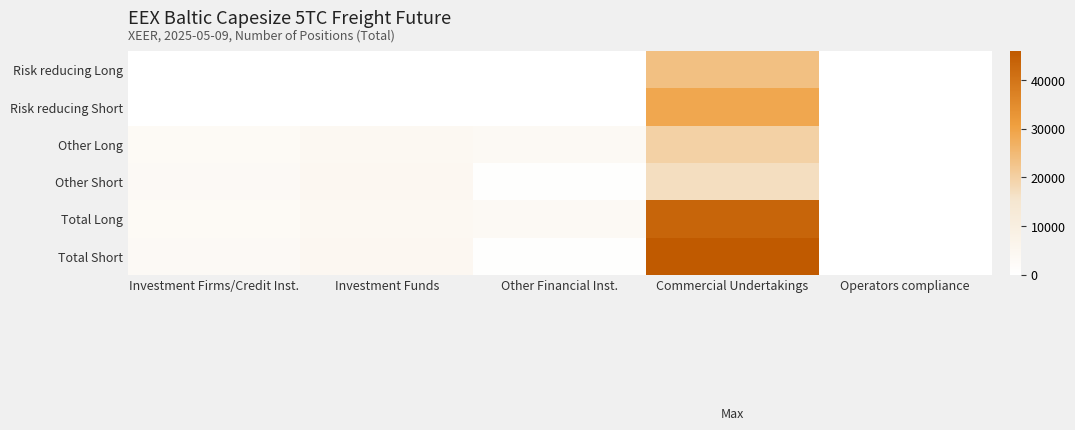

Count the number of data series in this chart.

6